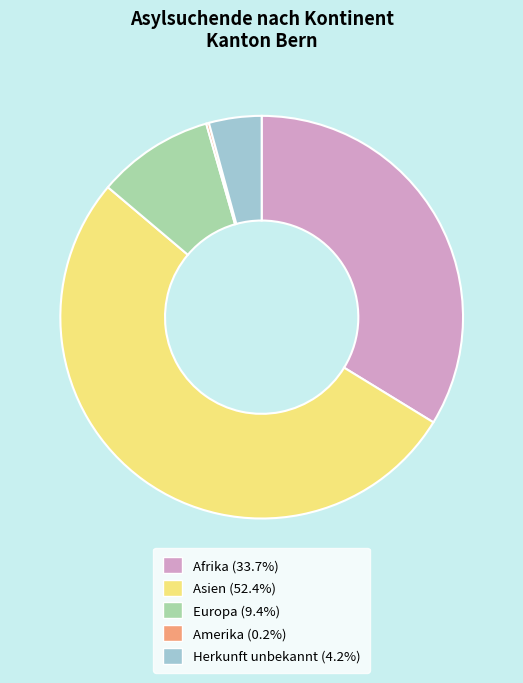

Which slice represents more than half of the pie?

Asien